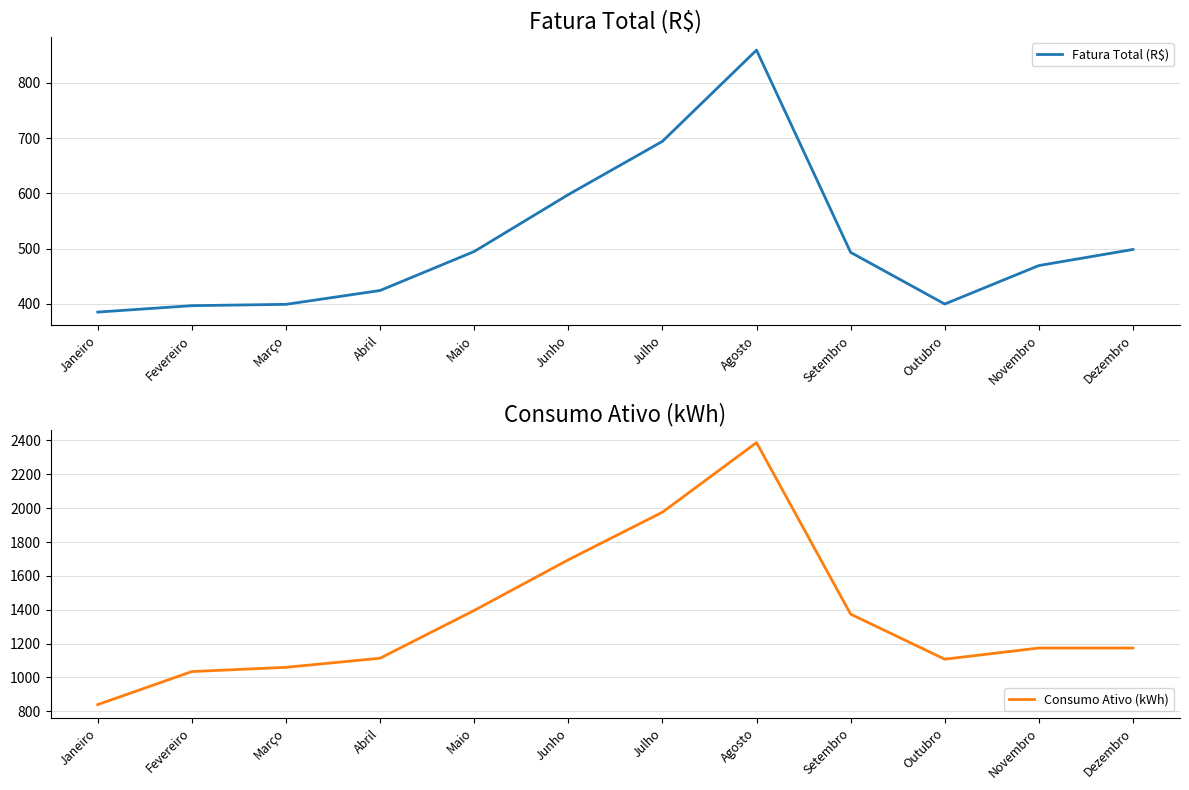

What is the value of the Consumo Ativo (kWh) point at the 1st from the left?

840.0